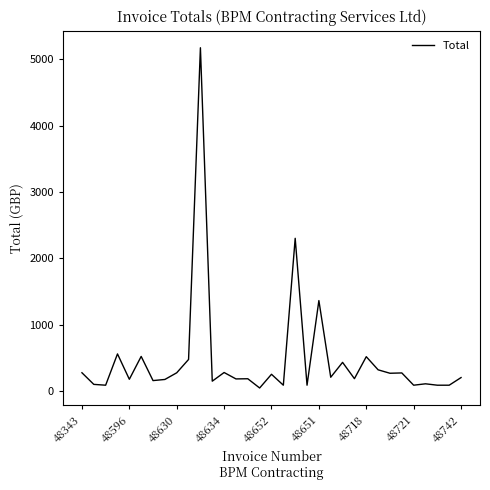

What is the greatest value displayed?

5173.9